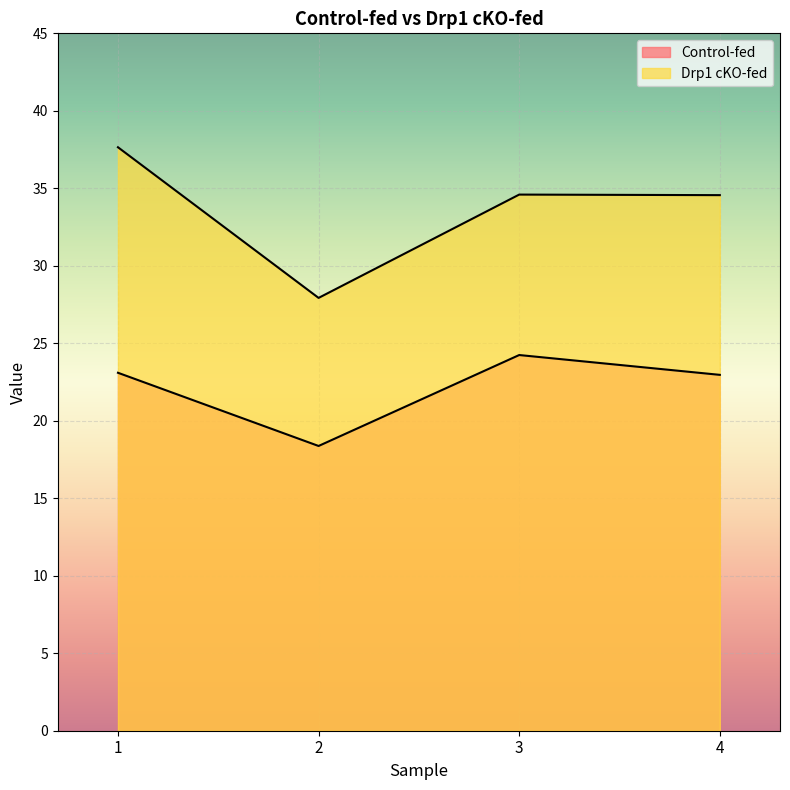

Which series has the largest range (max minus min)?

Drp1 cKO-fed